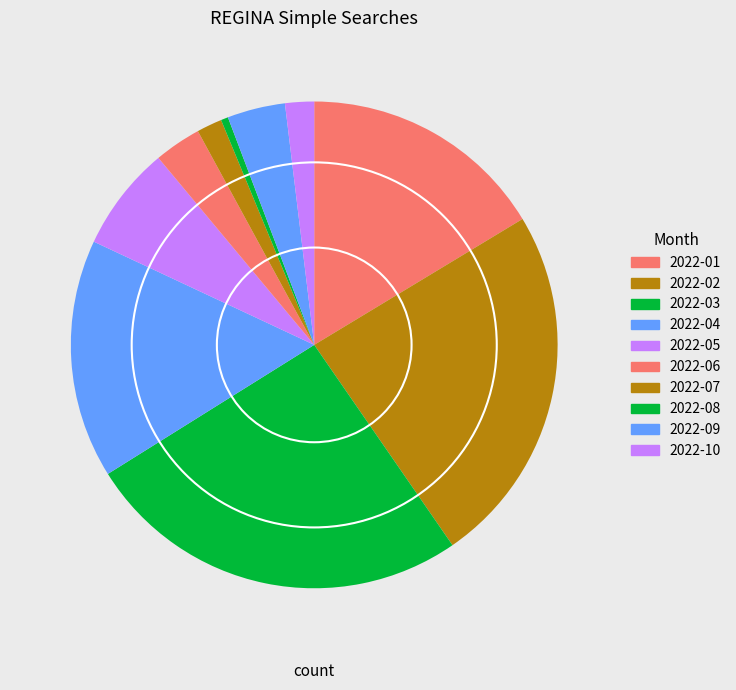

How many segments does this pie chart have?

10